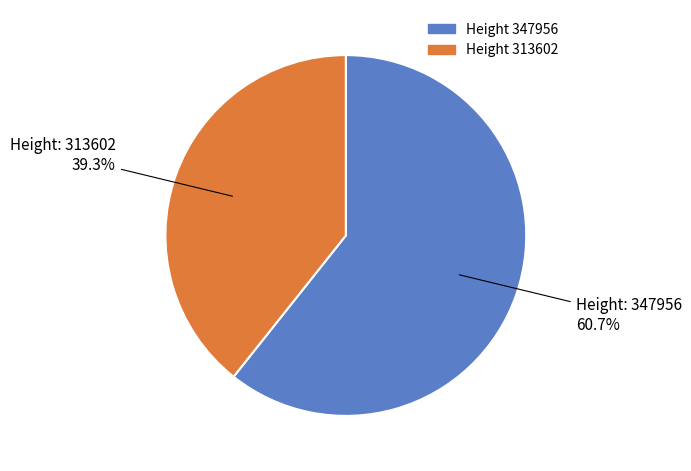

Is there a majority slice in this chart?

Yes